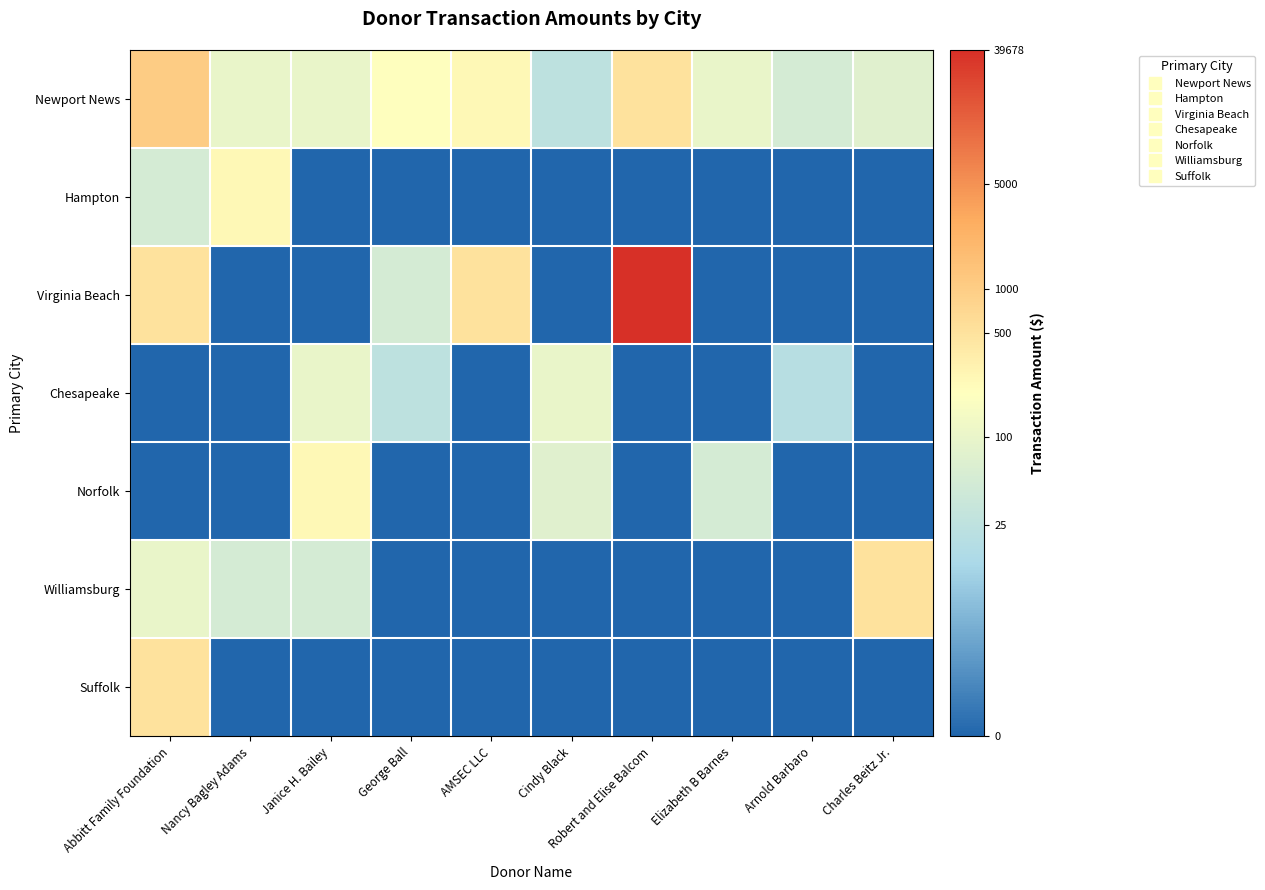

At which category is the sum across all series the highest?

Abbitt Family Foundation